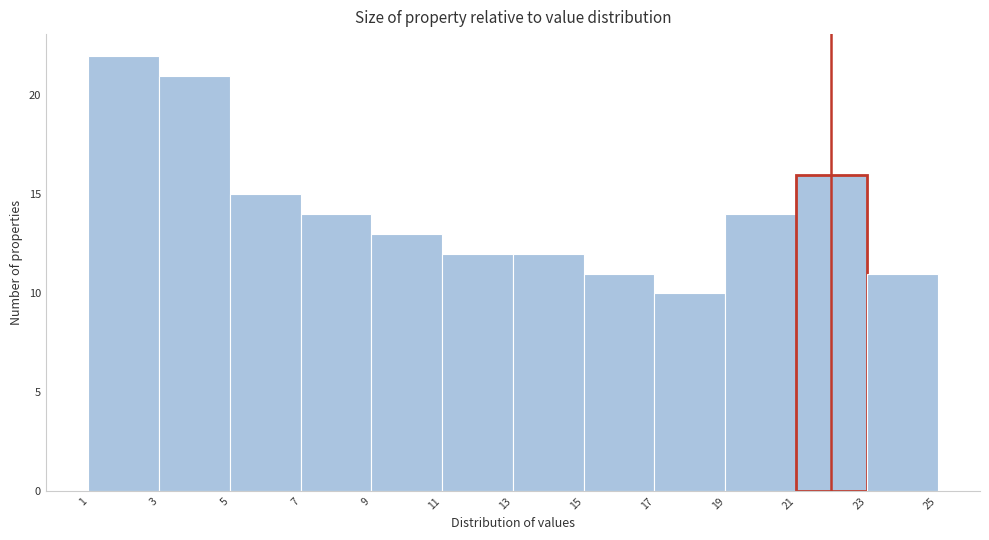

Over which range of the x-axis is the bar tallest?

1 to 3